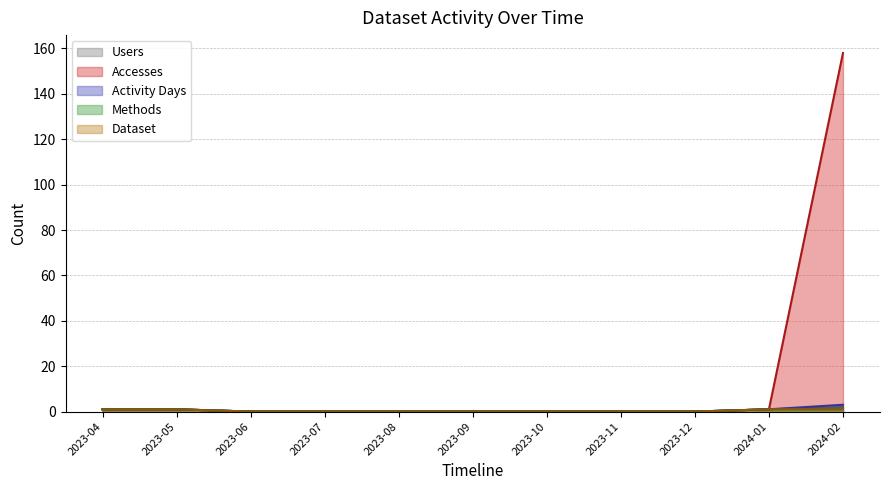

Which category has the lowest value across all series?

2023-06